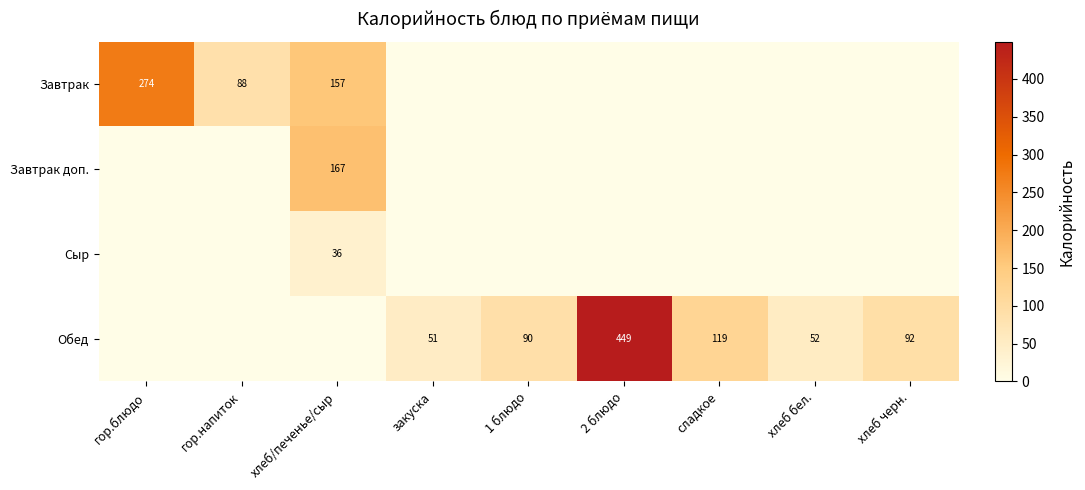

The value of Завтрак at гор.напиток is 88. True or false?

True